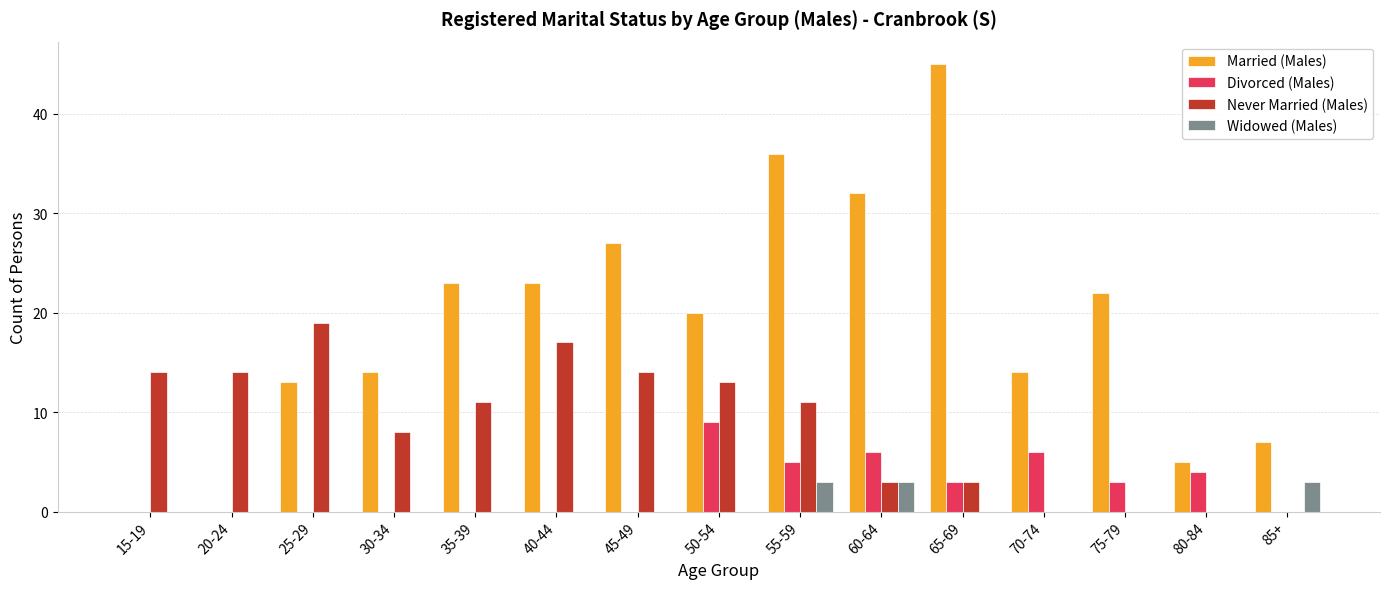

What is the sum of the Divorced (Males) values at 85+ and 80-84?

4